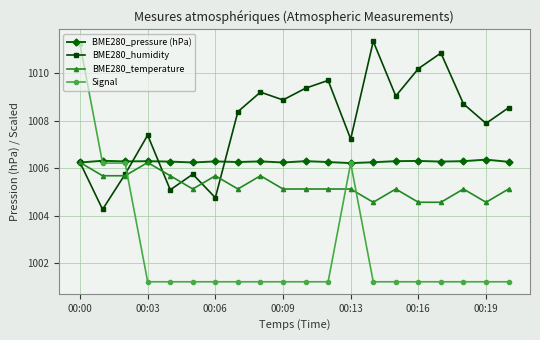

What is the maximum value shown in the chart?

1011.3